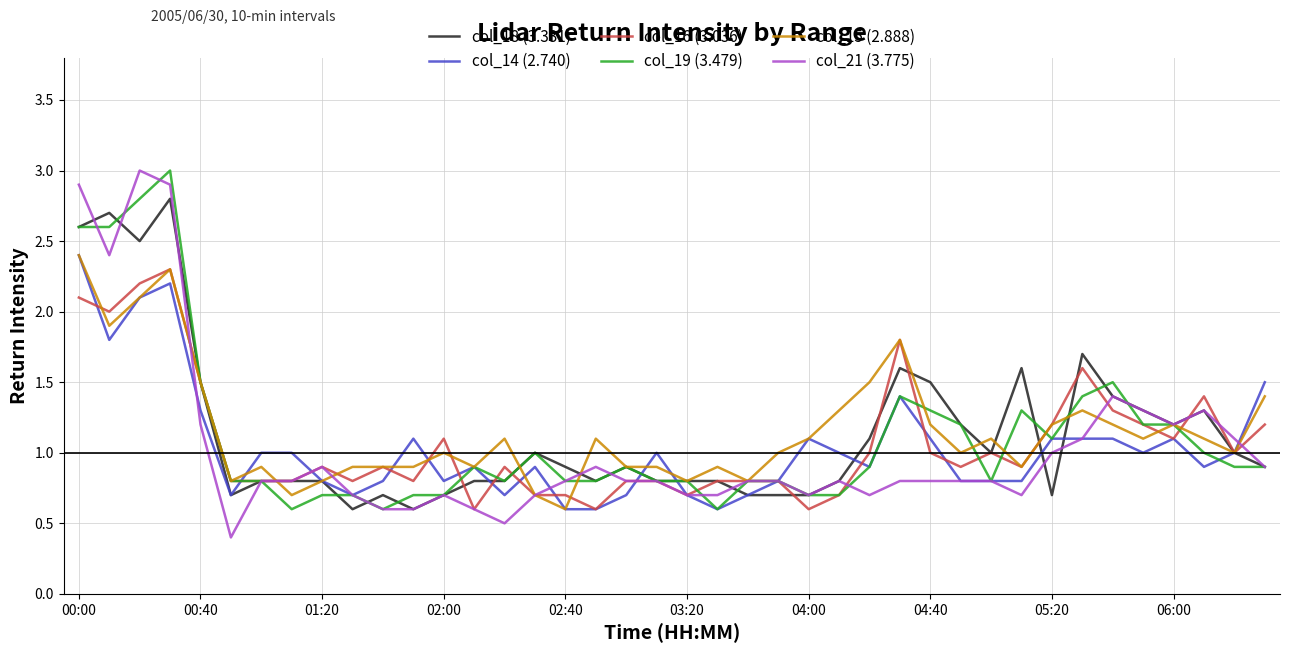

What is the smallest value displayed?

0.4